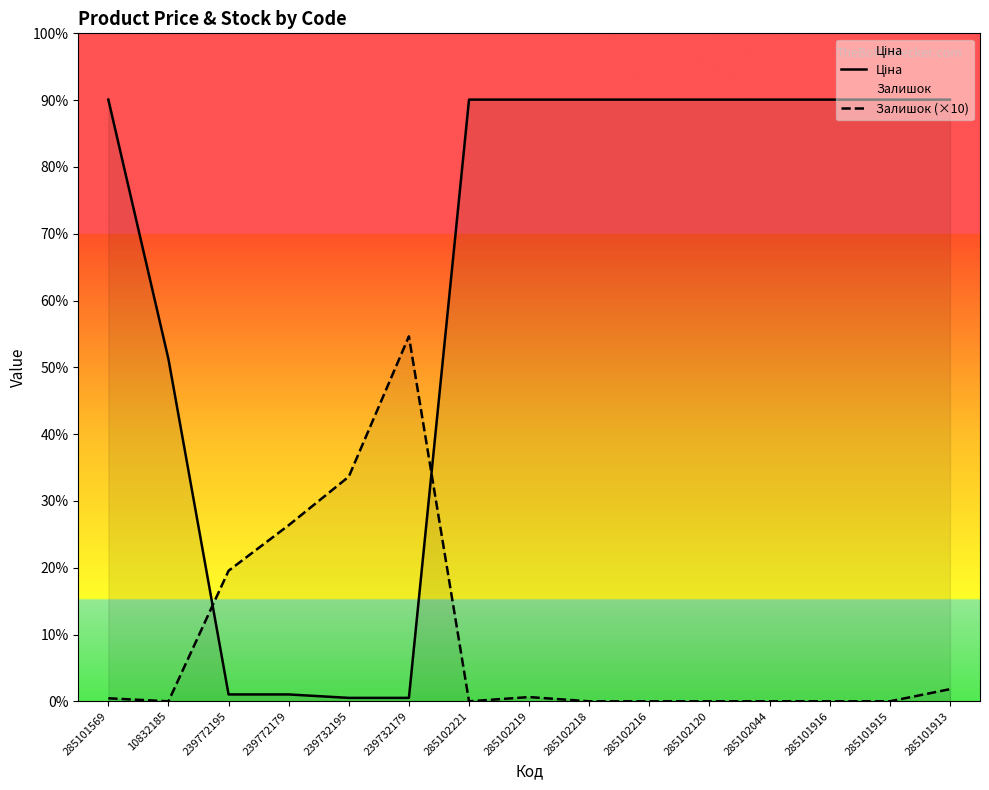

How many times do Залишок (×10) and Ціна cross each other?

2